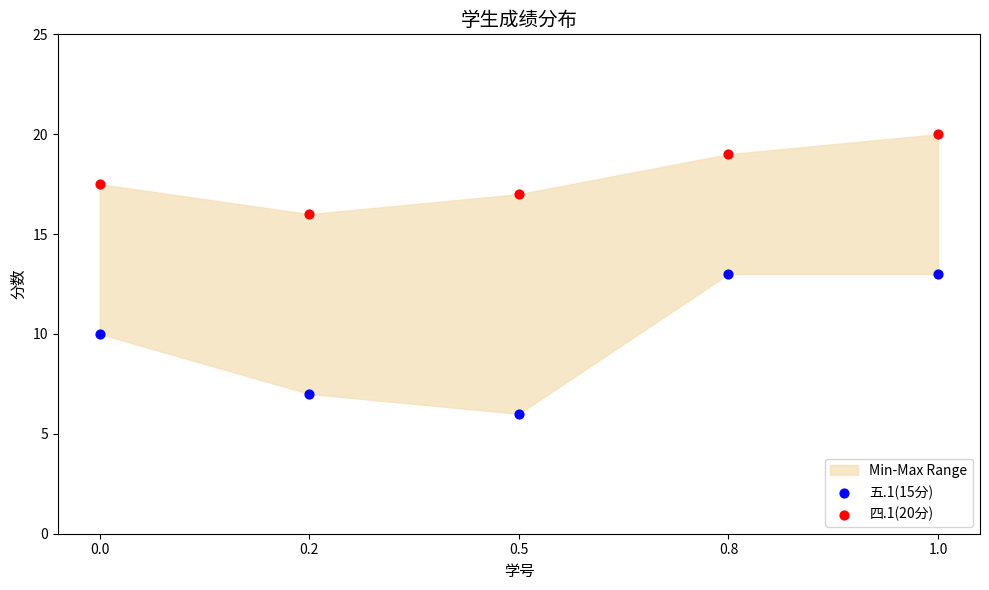

Which series reaches the maximum Y coordinate?

四.1(20分)